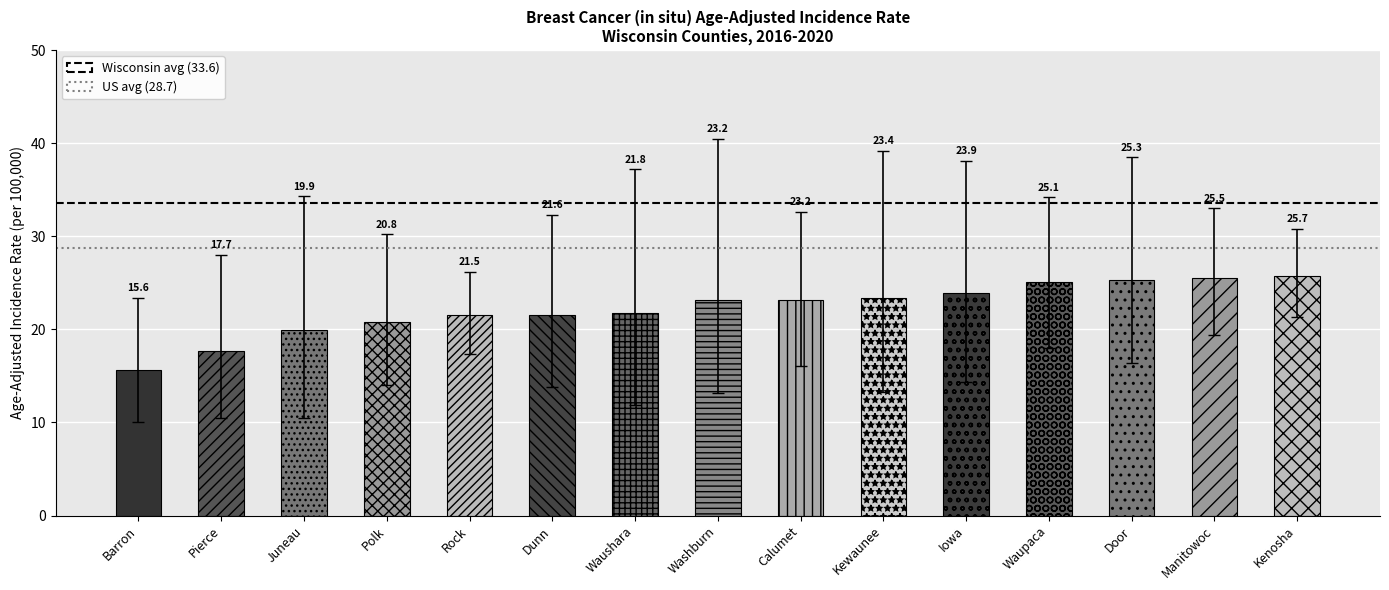

At Barron, list the series in order from largest to smallest.

Wisconsin (33.6), US SEER+NPCR (28.7)